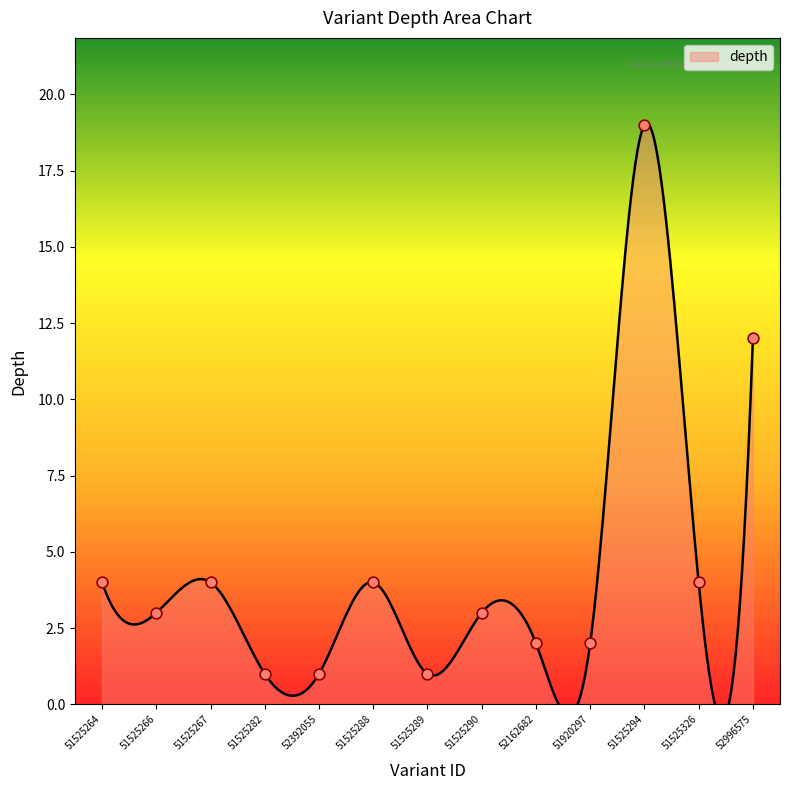

What is the change in value from 51525288 to 51525294?

+15